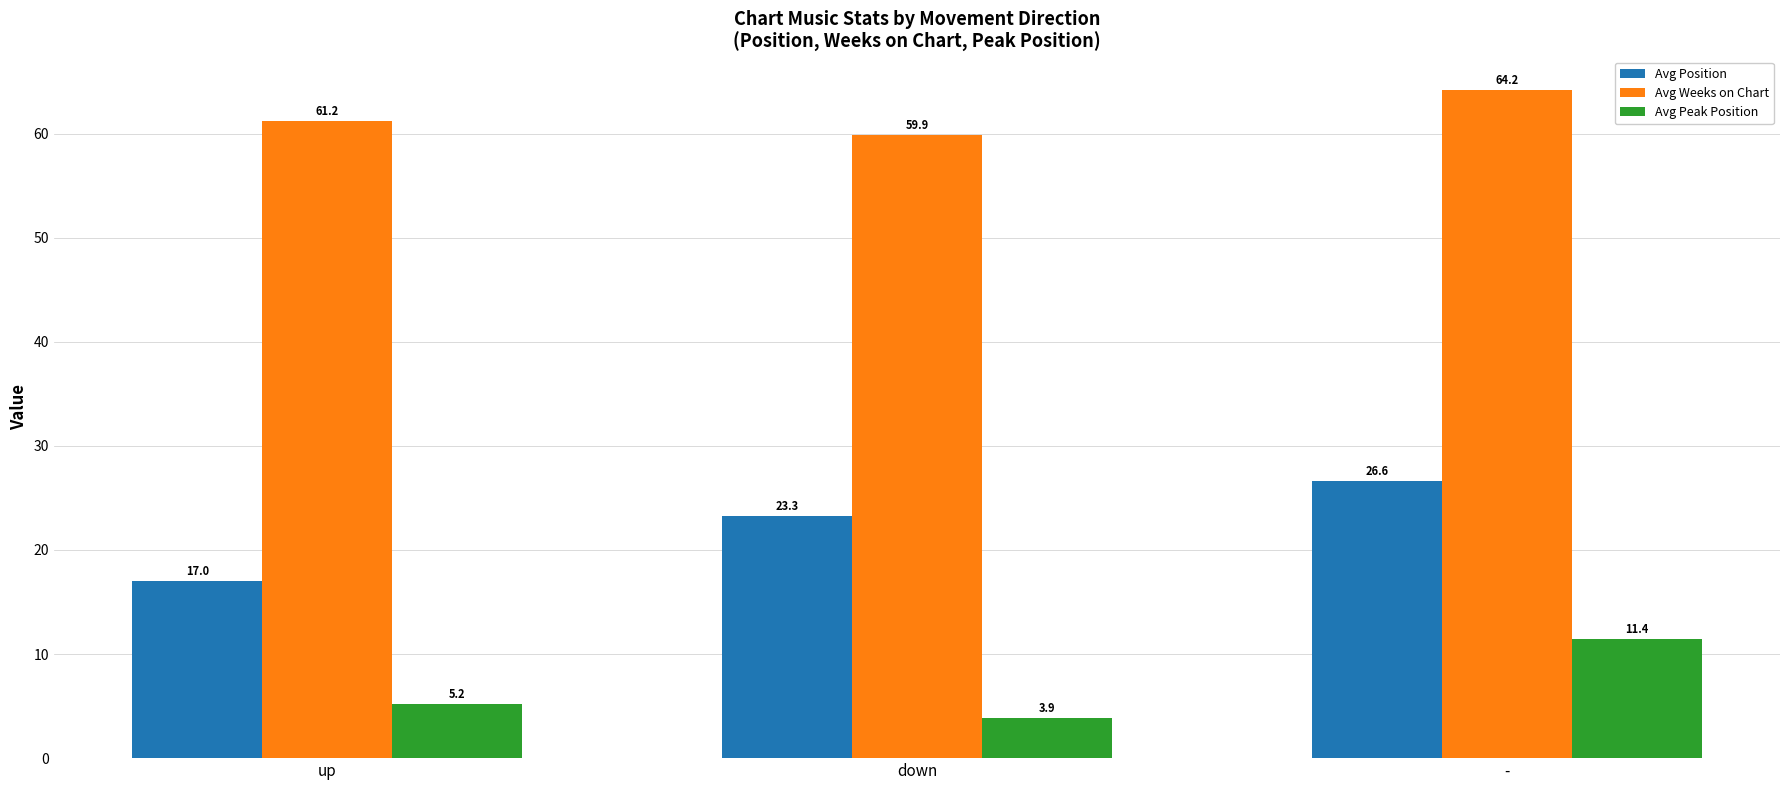

True or false: Avg Position has a value of 23.3 at down.

True